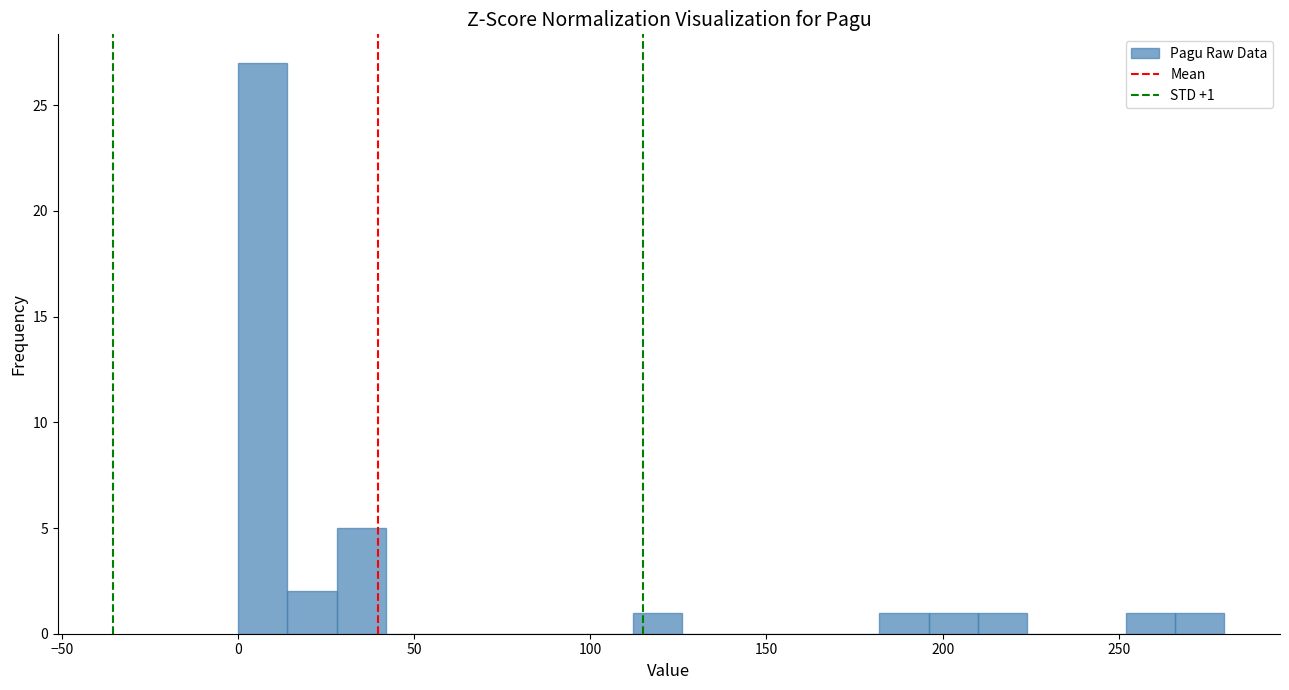

Around what value on the x-axis is the tallest bar? Give the approximate position of its centre, as read against the axis.

5